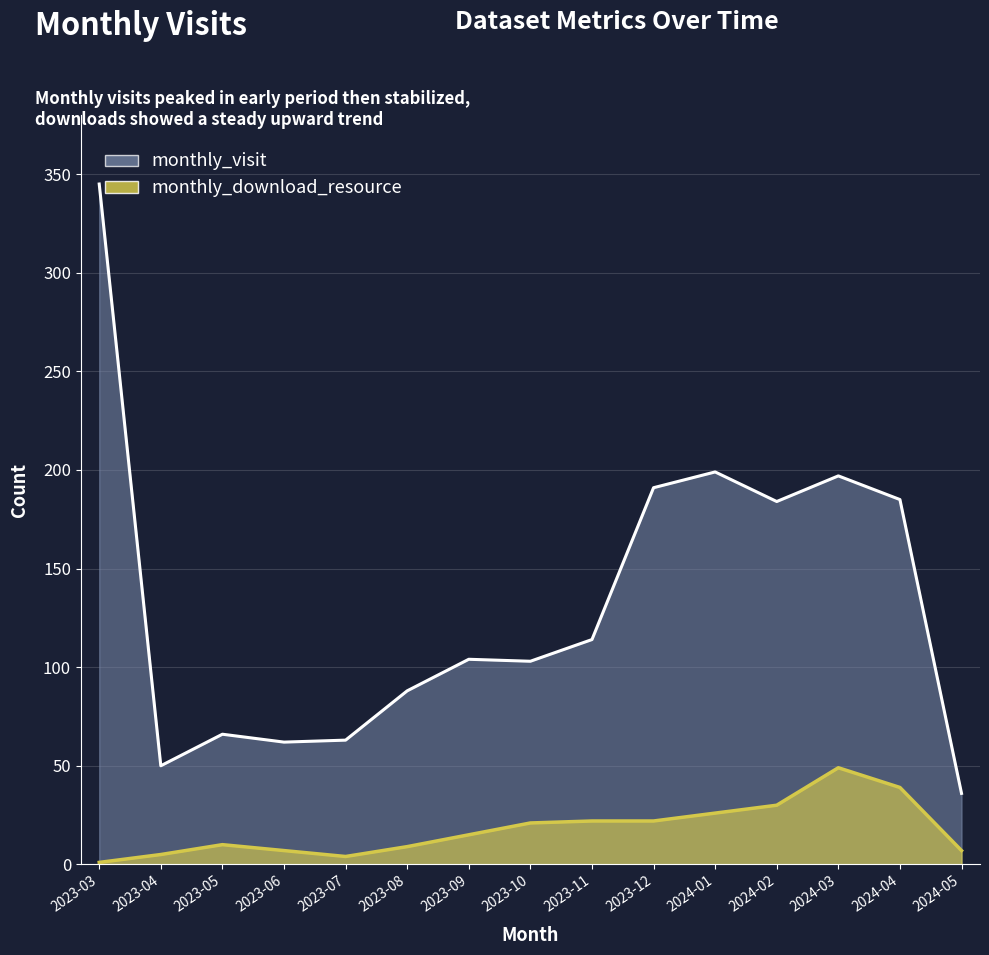

True or false: monthly_download_resource and monthly_visit cross at least once.

False